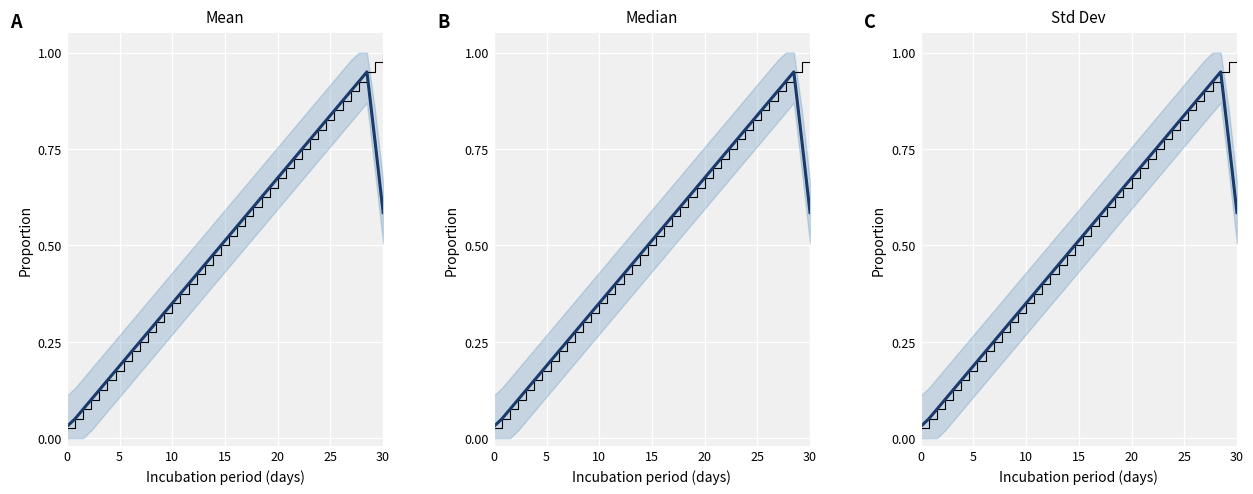

Is this an area chart (filled region under the line)?

No